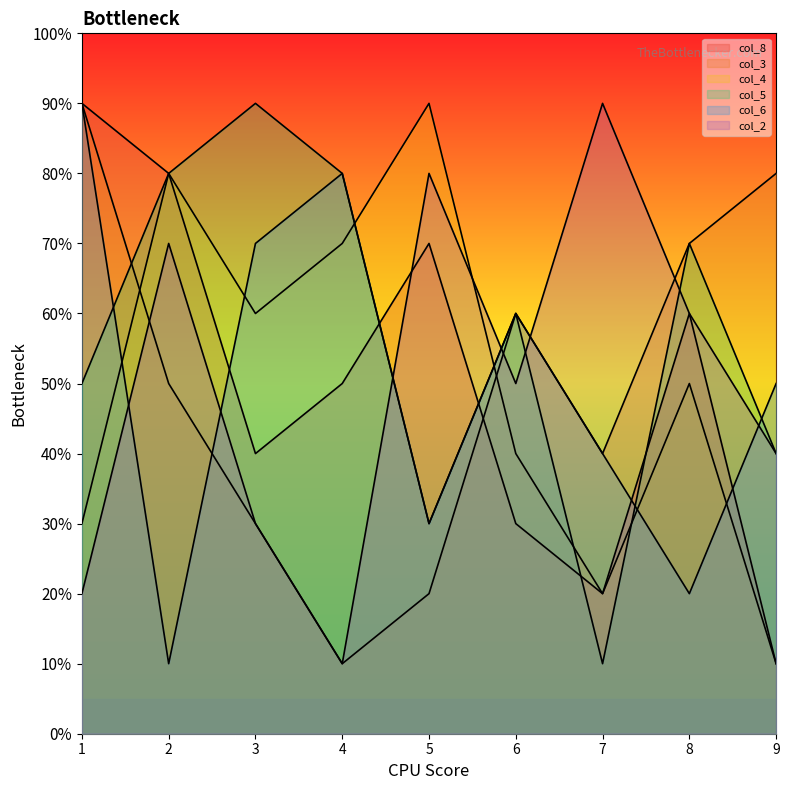

What value does the col_6 series have at 7?

4